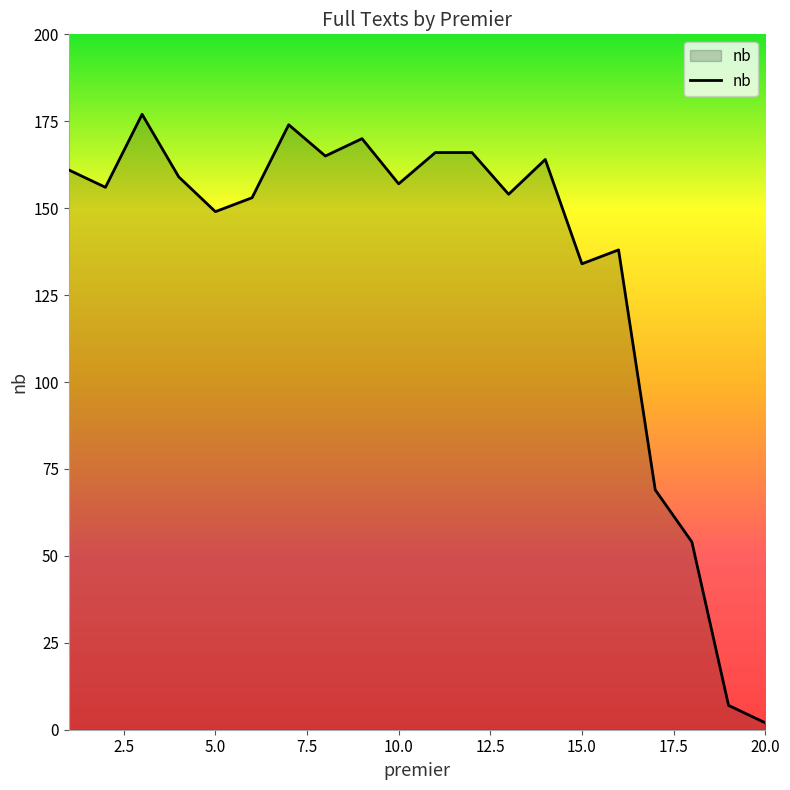

Count the number of data series in this chart.

1